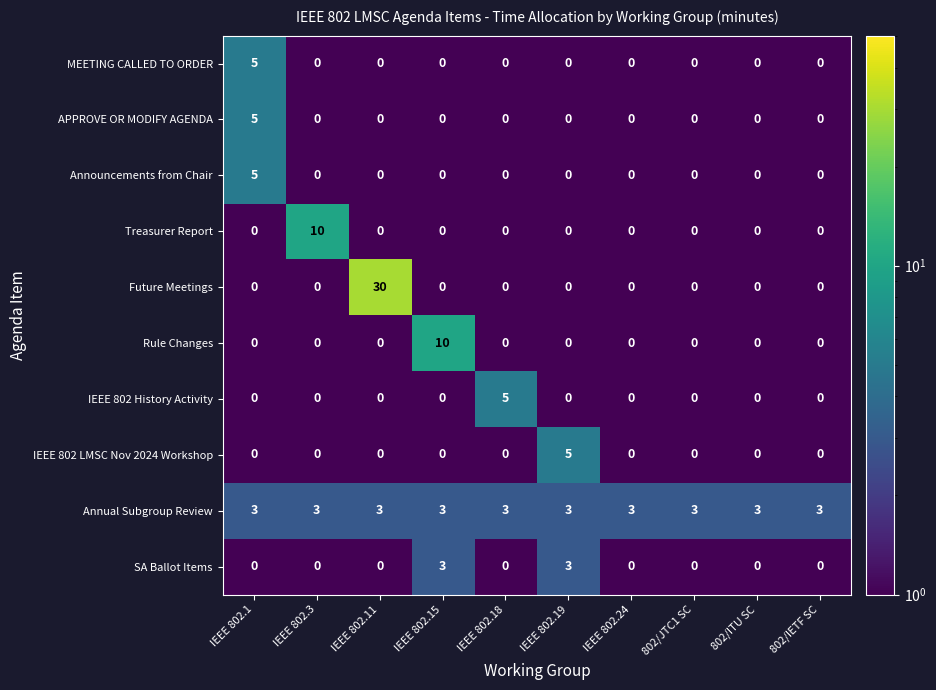

Count the Treasurer Report values in the range 0 to 1.

9